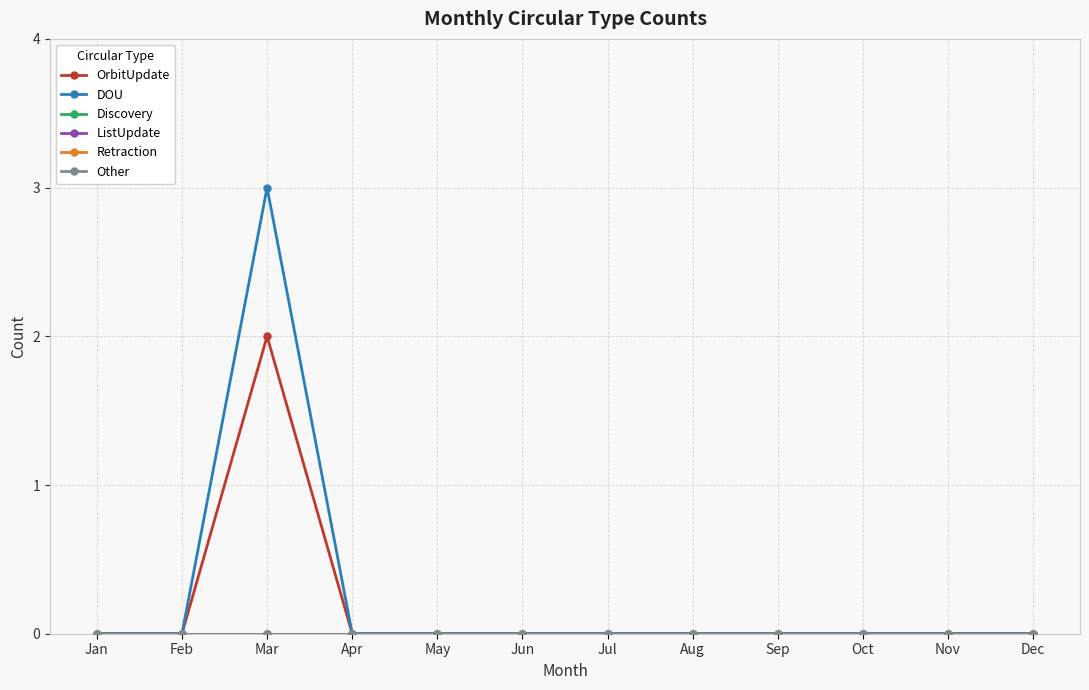

Does the chart have visible grid lines?

Yes